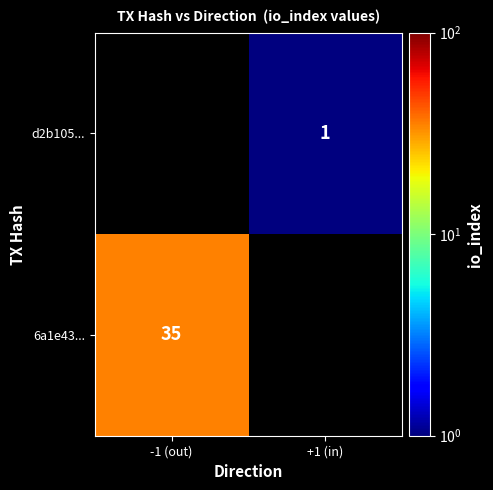

Which label corresponds to the smallest value in the chart?

+1 (in)